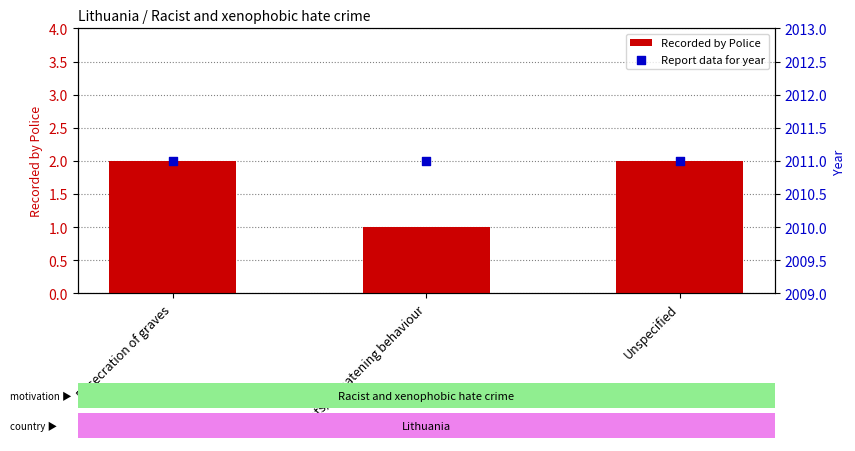

Is the value of Report data for year at Threats/ threatening behaviour greater than the value of Recorded by Police at Unspecified?

Yes